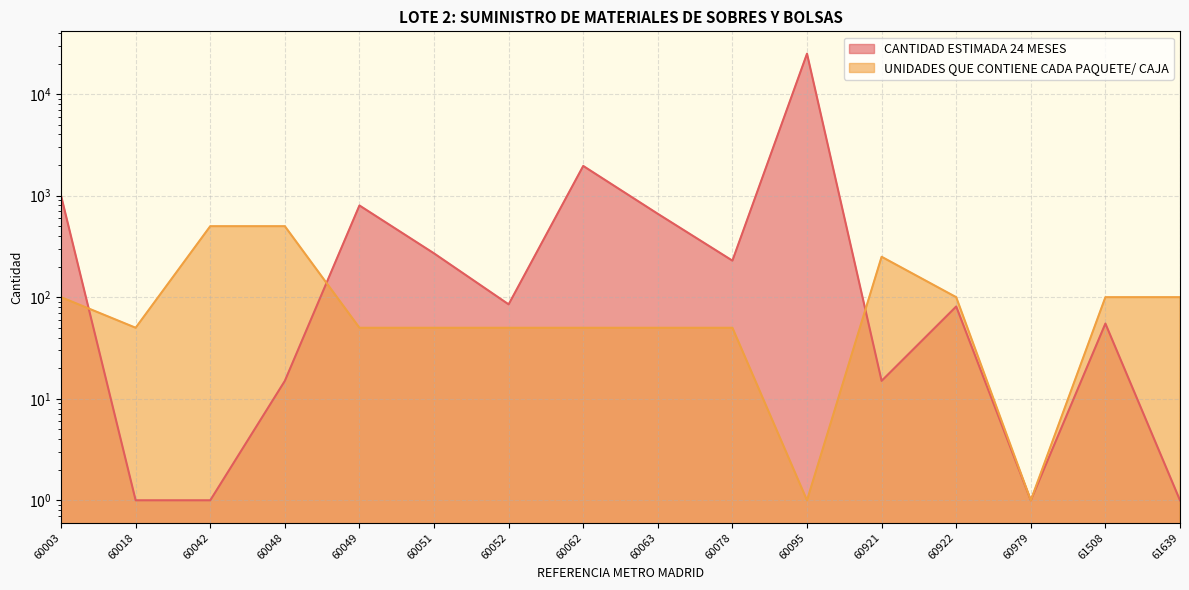

Which category has the lowest value across all series?

60018